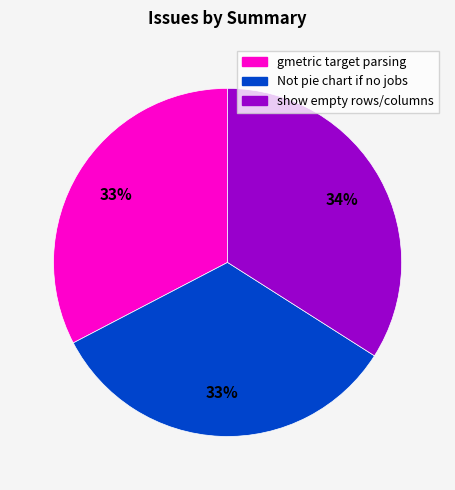

Is it true that show empty rows/columns is 34% of the pie?

True